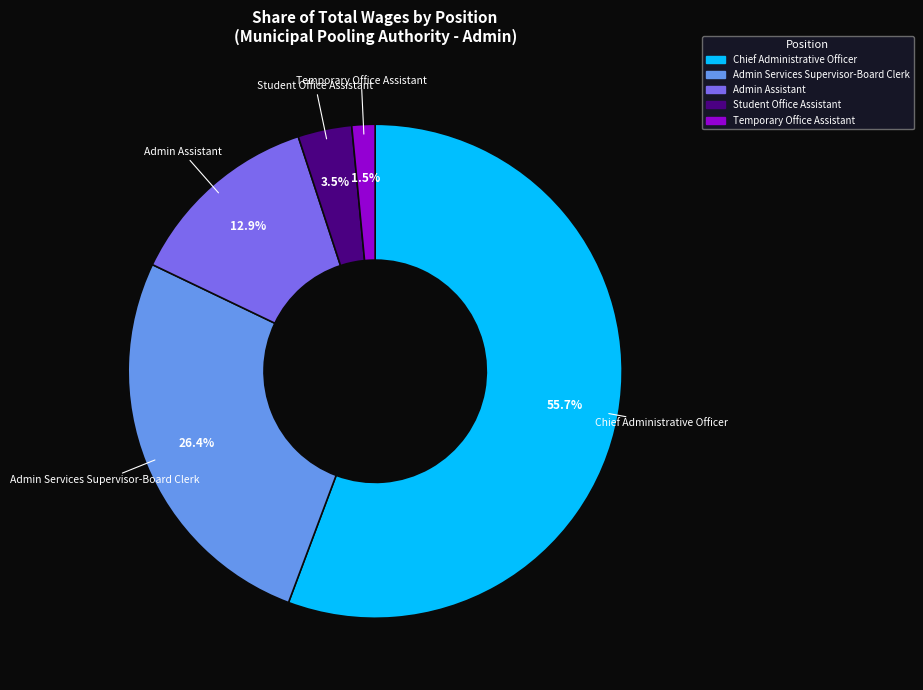

What is the ratio of the value at Admin Assistant to the value at Chief Administrative Officer?

0.2